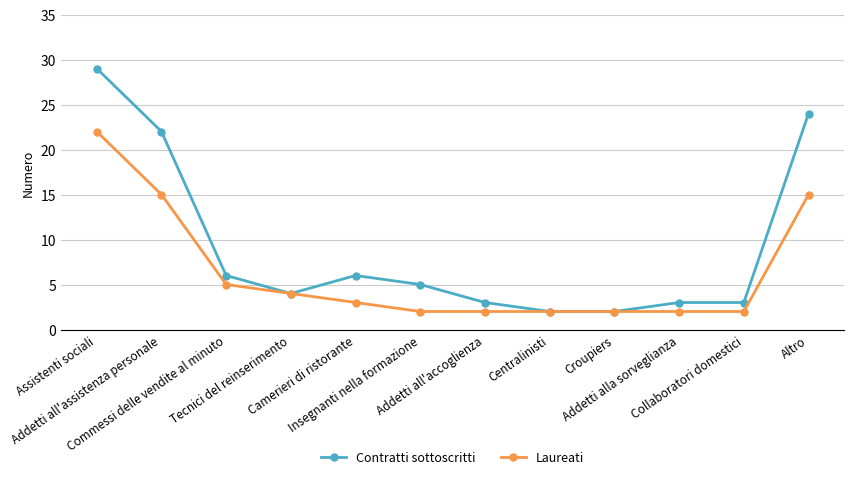

The Contratti sottoscritti series shows 11 at Altro. True or false?

False